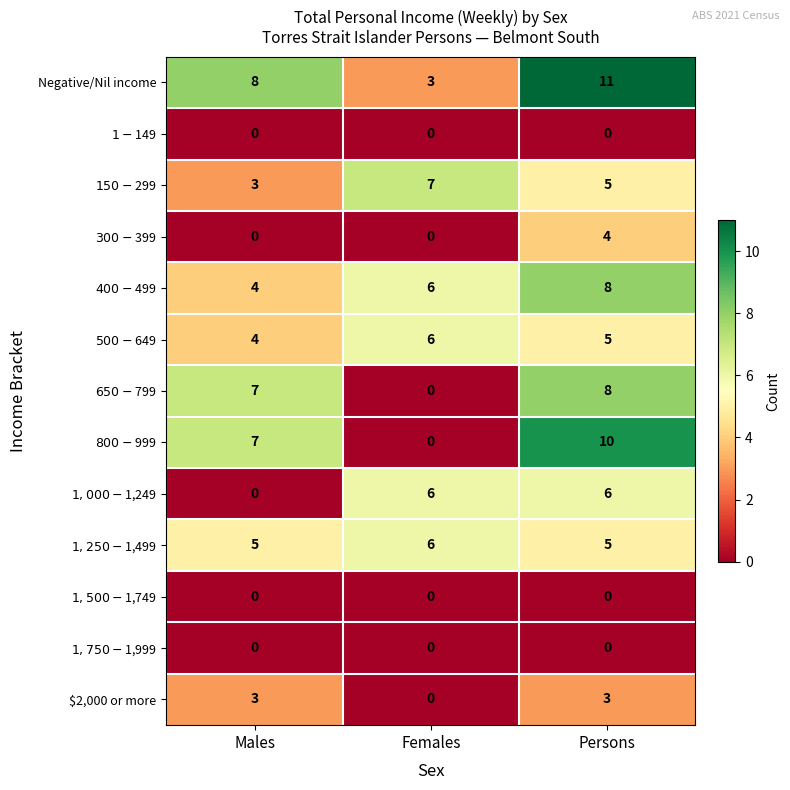

True or false: Negative/Nil income has a value of 8 at Males.

True